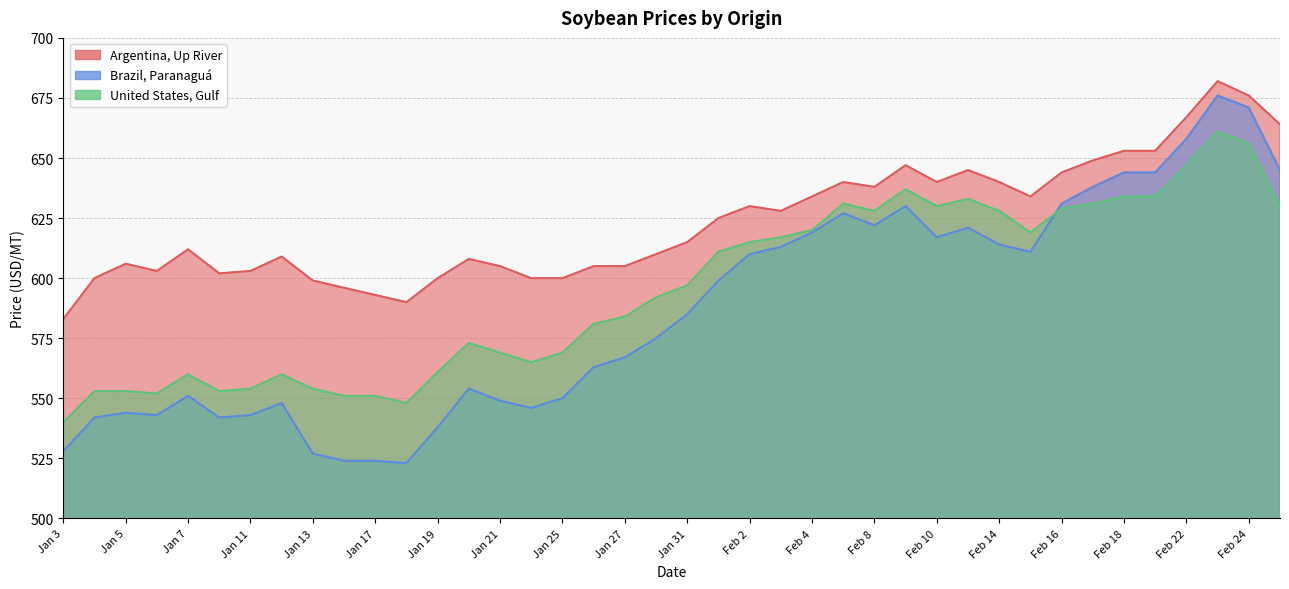

Reading left to right, extract all data points from this chart.

Argentina, Up River: Jan 3=583	Jan 4=600	Jan 5=606	Jan 6=603	Jan 7=612	Jan 10=602	Jan 11=603	Jan 12=609	Jan 13=599	Jan 14=596	Jan 17=593	Jan 18=590	Jan 19=600	Jan 20=608	Jan 21=605	Jan 24=600	Jan 25=600	Jan26=605	Jan 27=605	Jan 28=610	Jan 31=615	Feb 1=625	Feb 2=630	Feb 3=628	Feb 4=634	Feb 7=640	Feb 8=638	Feb 9=647	Feb 10=640	Feb 11=645	Feb 14=640	Feb 15=634	Feb 16=644	Feb 17=649	Feb 18=653	Feb 21=653	Feb 22=667	Feb 23=682	Feb 24=676	Feb 25=664
Brazil, Paranaguá: Jan 3=528	Jan 4=542	Jan 5=544	Jan 6=543	Jan 7=551	Jan 10=542	Jan 11=543	Jan 12=548	Jan 13=527	Jan 14=524	Jan 17=524	Jan 18=523	Jan 19=538	Jan 20=554	Jan 21=549	Jan 24=546	Jan 25=550	Jan26=563	Jan 27=567	Jan 28=575	Jan 31=585	Feb 1=599	Feb 2=610	Feb 3=613	Feb 4=619	Feb 7=627	Feb 8=622	Feb 9=630	Feb 10=617	Feb 11=621	Feb 14=614	Feb 15=611	Feb 16=631	Feb 17=638	Feb 18=644	Feb 21=644	Feb 22=658	Feb 23=676	Feb 24=671	Feb 25=645
United States, Gulf: Jan 3=540	Jan 4=553	Jan 5=553	Jan 6=552	Jan 7=560	Jan 10=553	Jan 11=554	Jan 12=560	Jan 13=554	Jan 14=551	Jan 17=551	Jan 18=548	Jan 19=561	Jan 20=573	Jan 21=569	Jan 24=565	Jan 25=569	Jan26=581	Jan 27=584	Jan 28=592	Jan 31=597	Feb 1=611	Feb 2=615	Feb 3=617	Feb 4=620	Feb 7=631	Feb 8=628	Feb 9=637	Feb 10=630	Feb 11=633	Feb 14=628	Feb 15=619	Feb 16=629	Feb 17=631	Feb 18=634	Feb 21=634	Feb 22=647	Feb 23=661	Feb 24=656	Feb 25=630